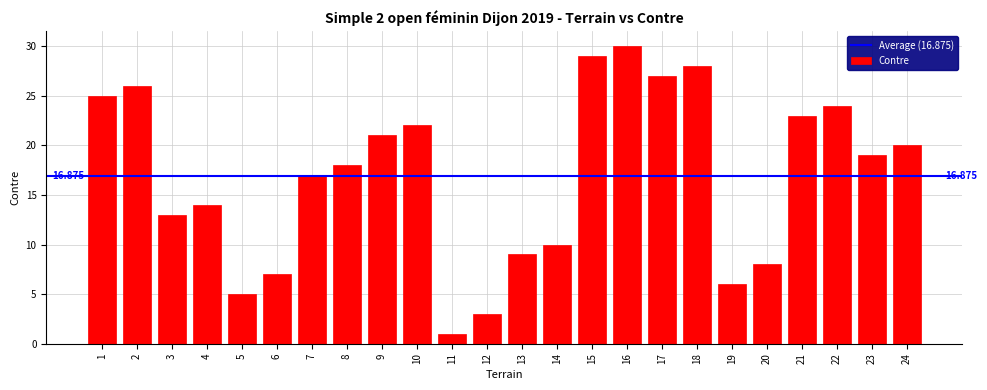

How many categories are shown in the chart?

24